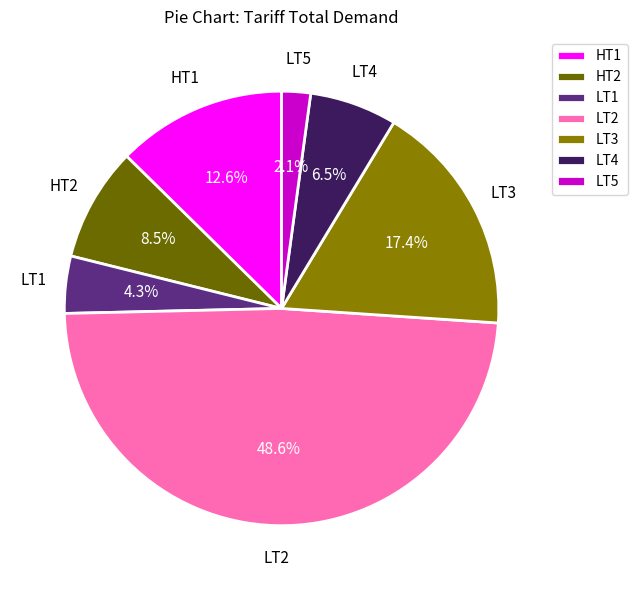

Rank the categories by value from highest to lowest.

LT2, LT3, HT1, HT2, LT4, LT1, LT5